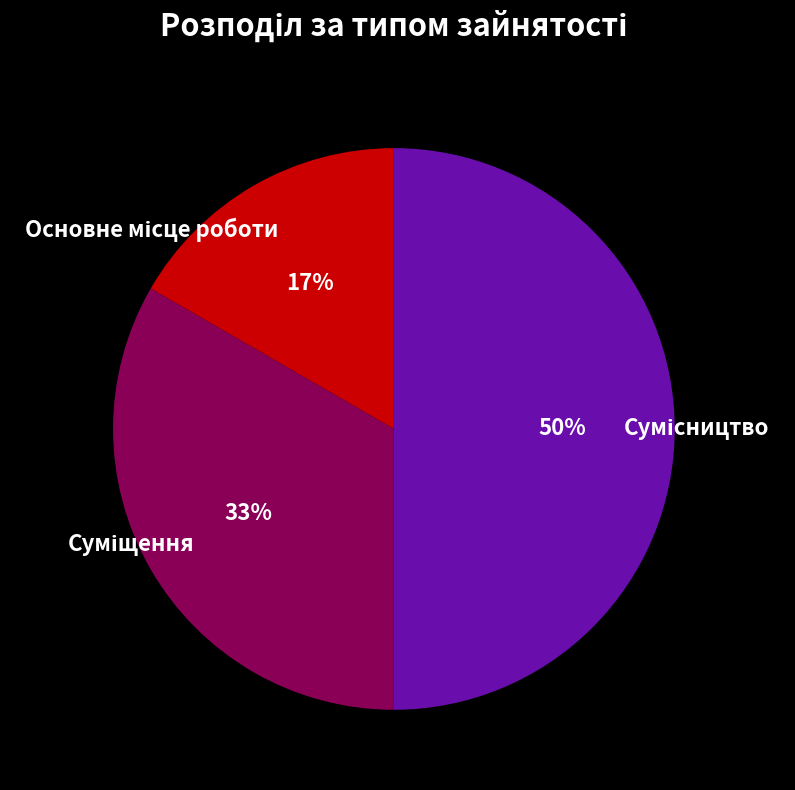

To the nearest percent, what is the difference between the largest and smallest slice percentages?

33%